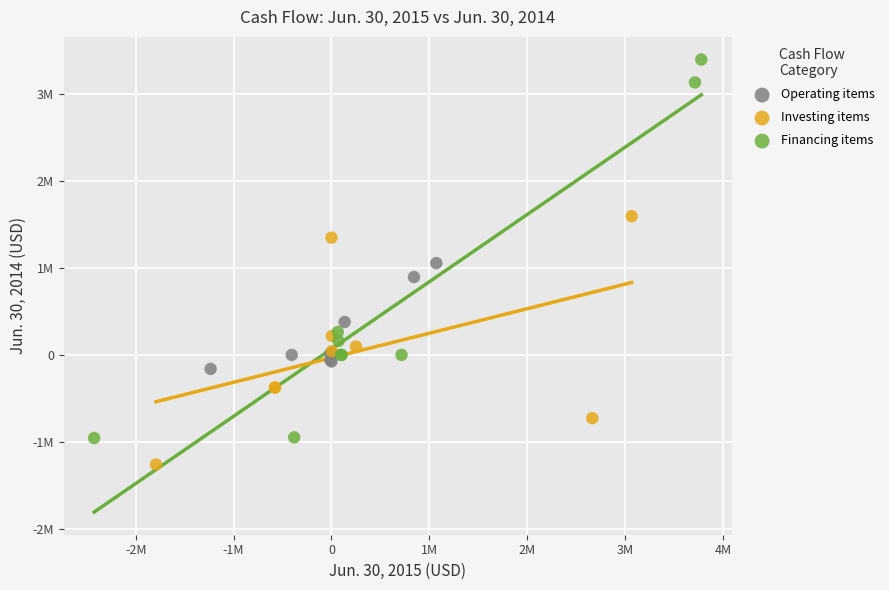

Which series has the largest Y range (max minus min)?

Financing items